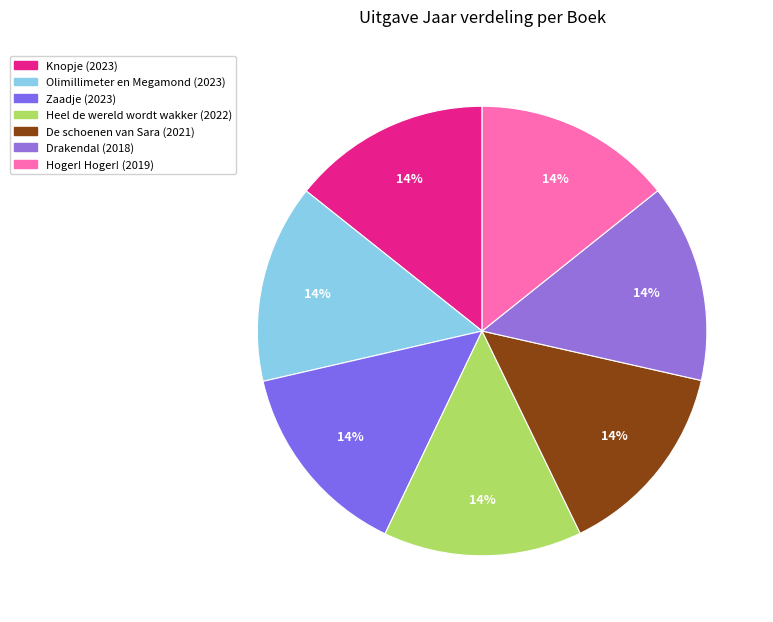

Rank the categories by value from highest to lowest.

Knopje, Olimillimeter en Megamond, Zaadje, Heel de wereld wordt wakker, De schoenen van Sara, Hoger! Hoger!, Drakendal